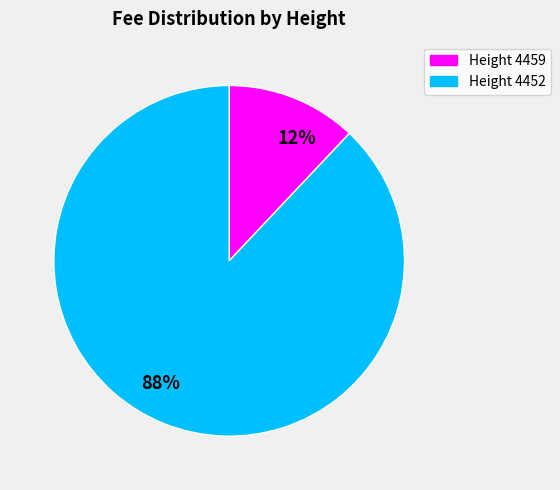

Is there a majority slice in this chart?

Yes